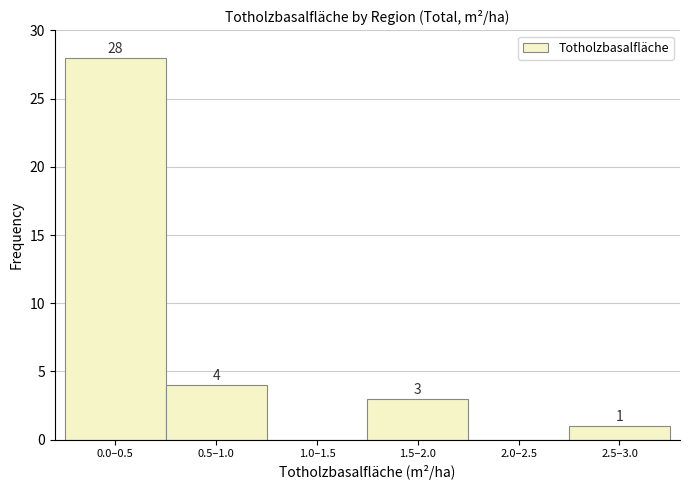

Reading left to right, what are all the values shown in this chart?

0.0–0.5=28	0.5–1.0=4	1.0–1.5=0	1.5–2.0=3	2.0–2.5=0	2.5–3.0=1